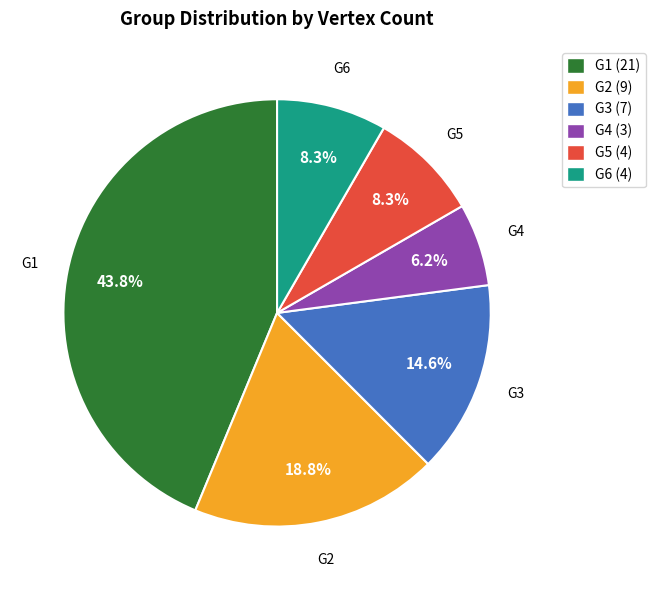

Combined, do G2 and G4 account for over 50%?

No